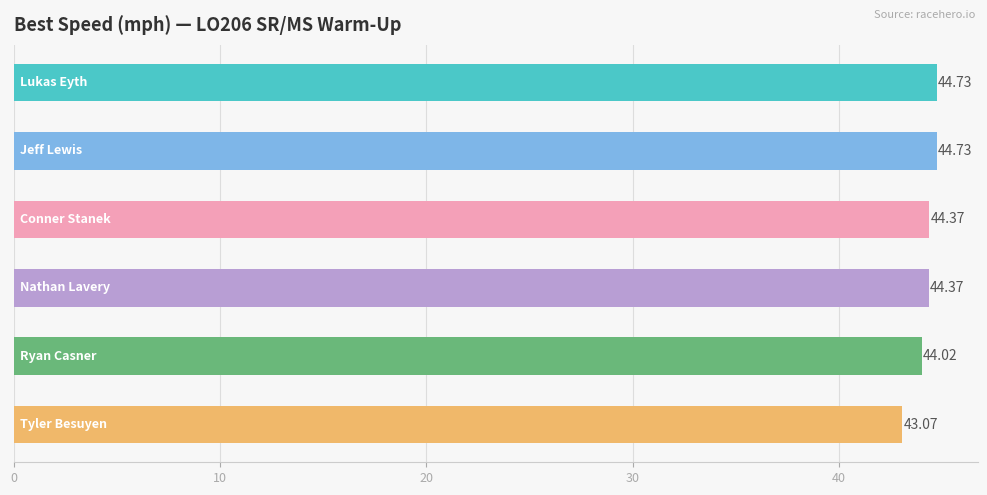

Are the bars grouped side by side (vs. stacked)?

No